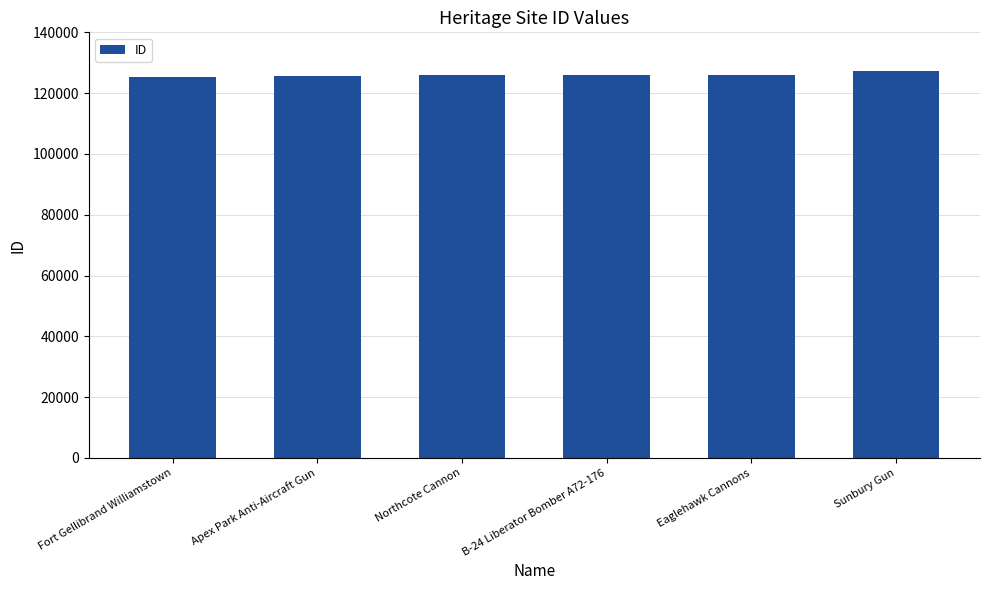

What is the approximate value at Fort Gellibrand Williamstown?

125286